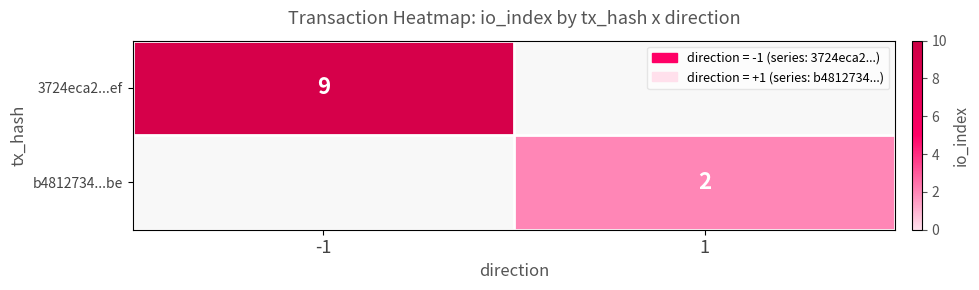

True or false: b4812734...be has a value of 1 at 1.

False